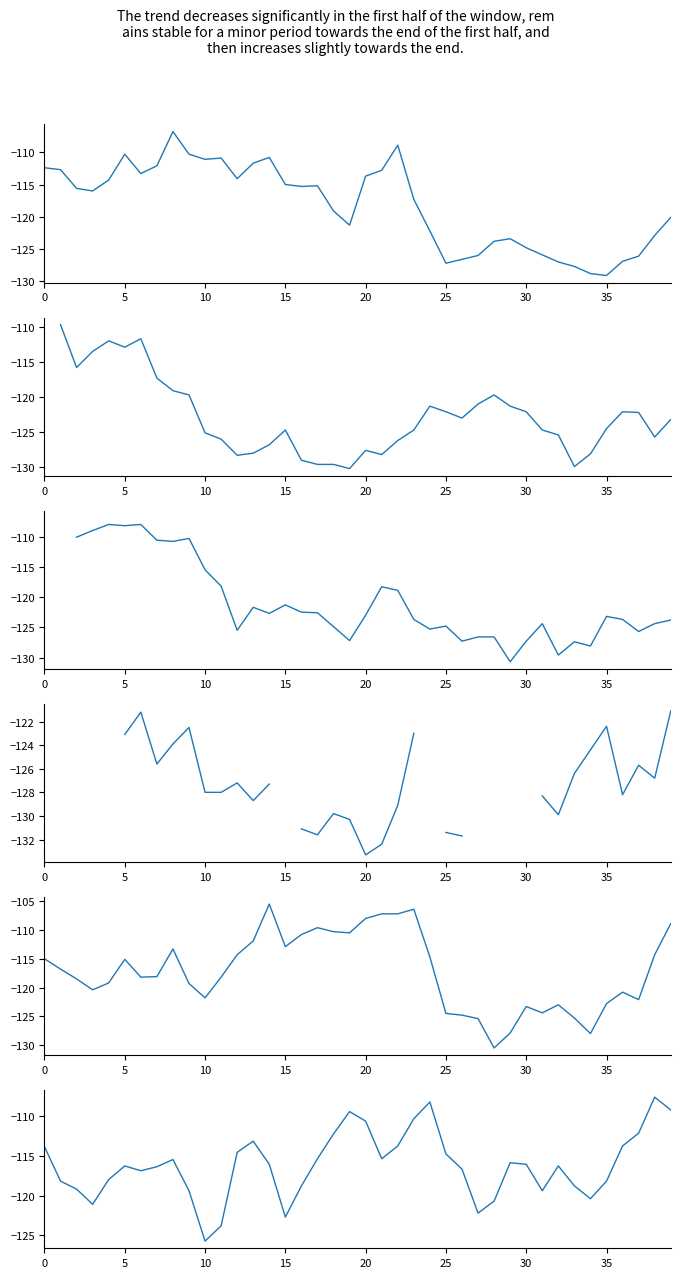

Which has a higher value, 17 or 15?

15